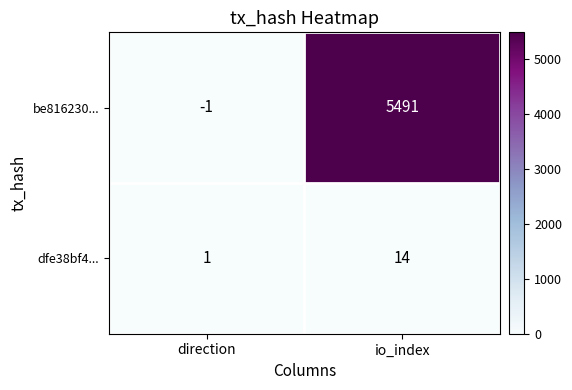

Reading right to left, extract all data points from this chart.

be816230...: io_index=5491	direction=-1
dfe38bf4...: io_index=14	direction=1